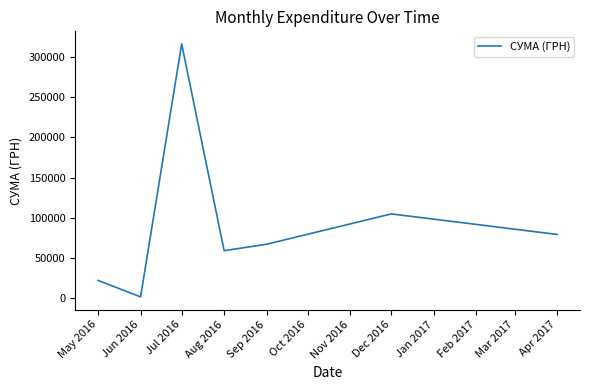

At which category does the chart reach its peak across all series?

Jul 2016